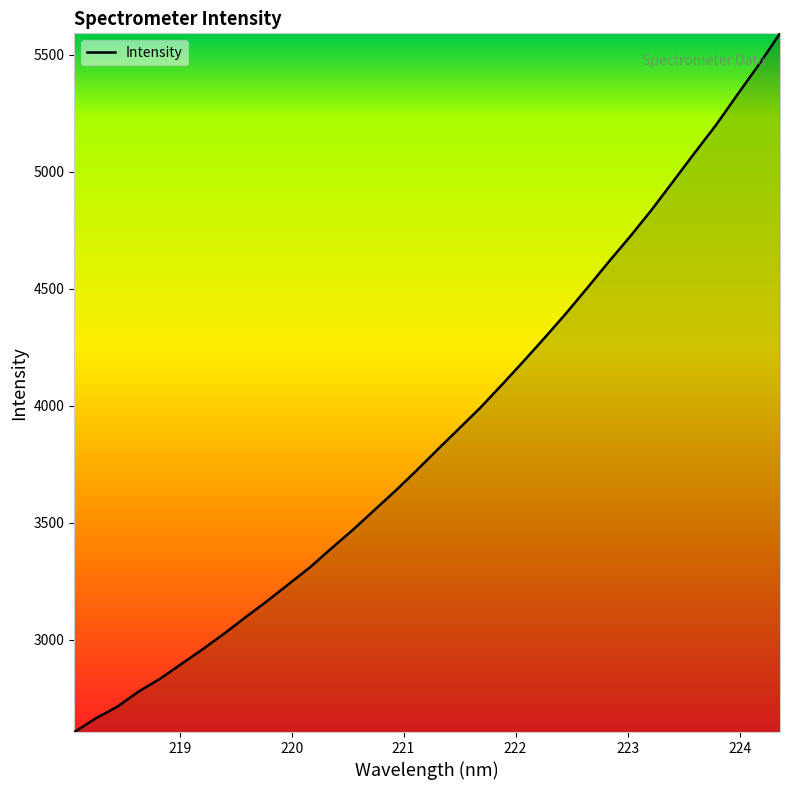

Does the chart display data point markers on the line(s)?

No